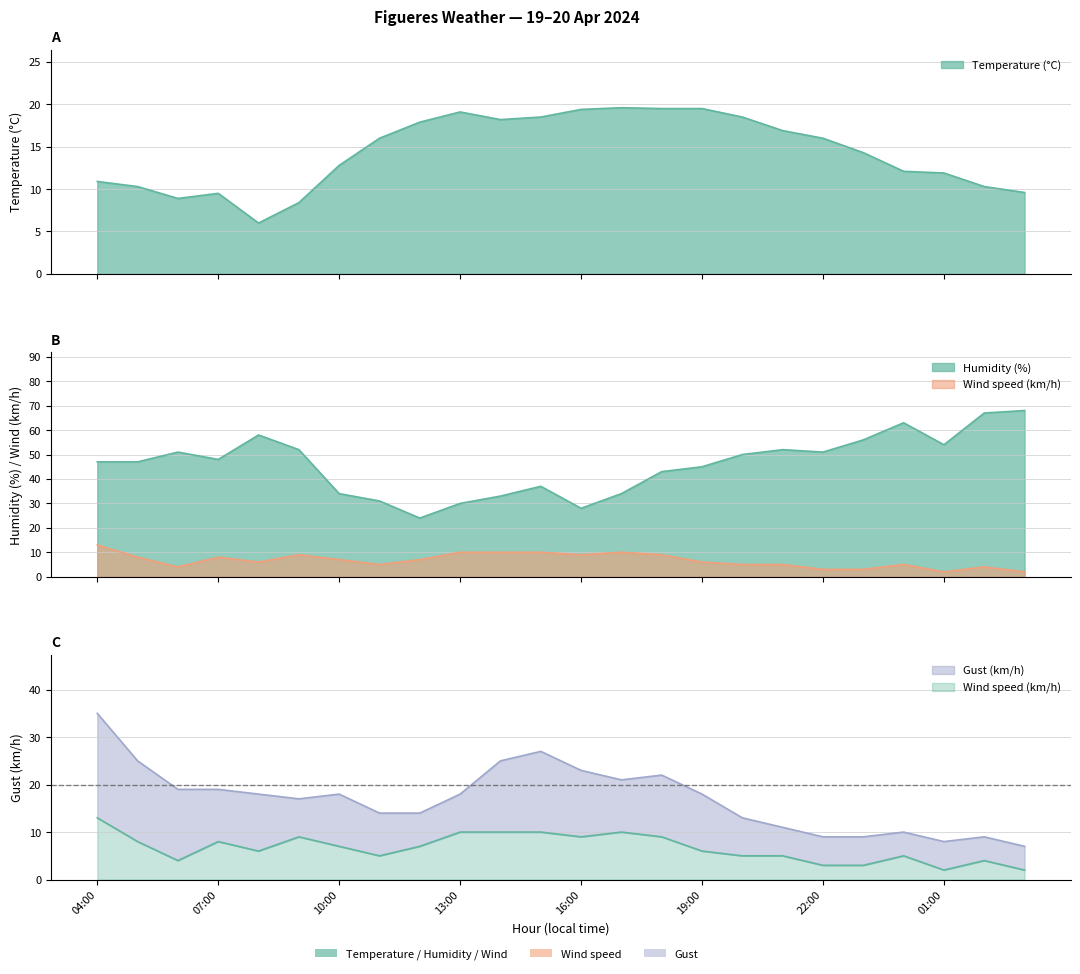

Reading left to right, extract all data points from this chart.

Temperature (°C): 10.9	10.3	8.9	9.5	6.0	8.4	12.8	16.0	17.9	19.1	18.2	18.5	19.4	19.6	19.5	19.5	18.5	16.9	16.0	14.3	12.1	11.9	10.3	9.6
Humidity (%): 47.0	47.0	51.0	48.0	58.0	52.0	34.0	31.0	24.0	30.0	33.0	37.0	28.0	34.0	43.0	45.0	50.0	52.0	51.0	56.0	63.0	54.0	67.0	68.0
Wind speed (km/h): 13.0	8.0	4.0	8.0	6.0	9.0	7.0	5.0	7.0	10.0	10.0	10.0	9.0	10.0	9.0	6.0	5.0	5.0	3.0	3.0	5.0	2.0	4.0	2.0
Gust (km/h): 35.0	25.0	19.0	19.0	18.0	17.0	18.0	14.0	14.0	18.0	25.0	27.0	23.0	21.0	22.0	18.0	13.0	11.0	9.0	9.0	10.0	8.0	9.0	7.0